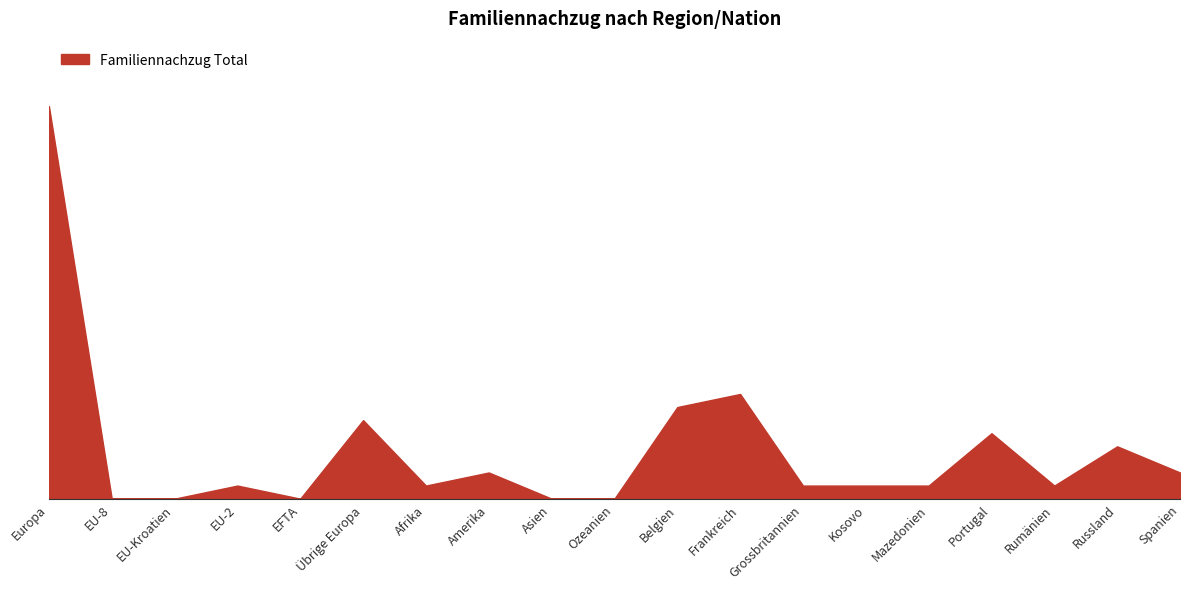

What is the difference between the maximum and minimum values?

30